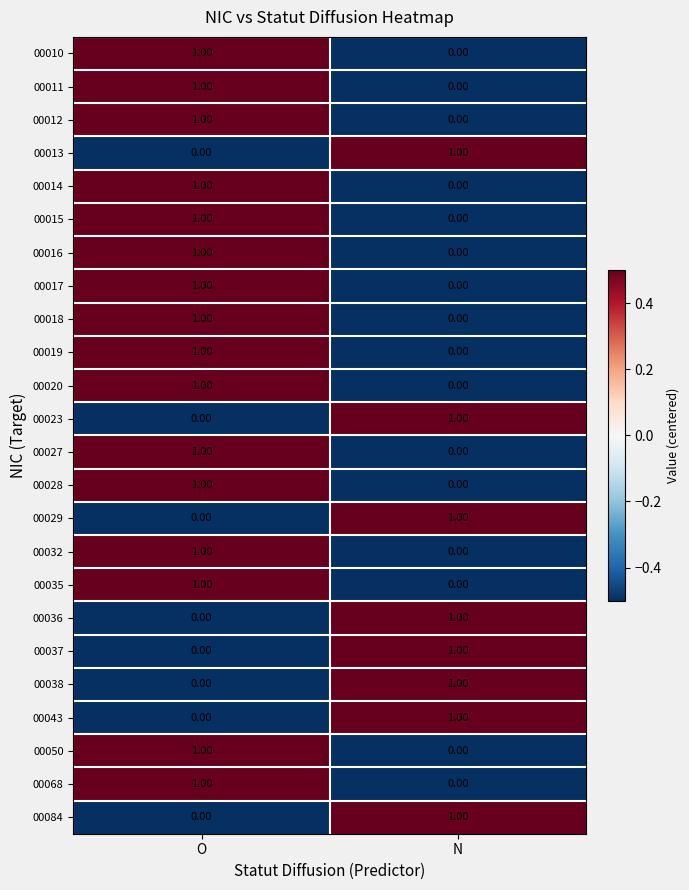

What is the total value across all series at O?

16